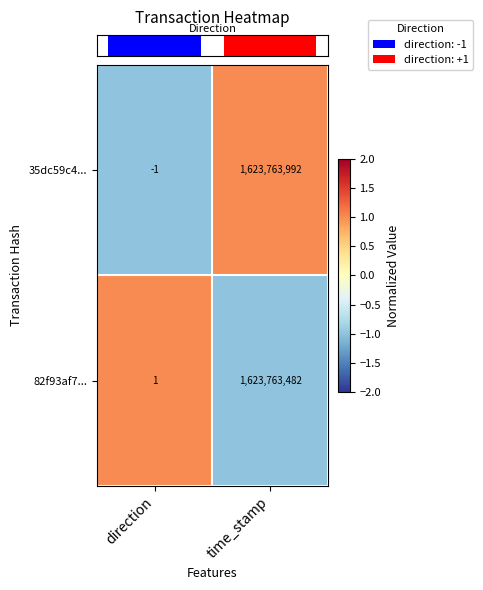

Is it true that 82f93af7... equals 2443118795 at time_stamp?

False